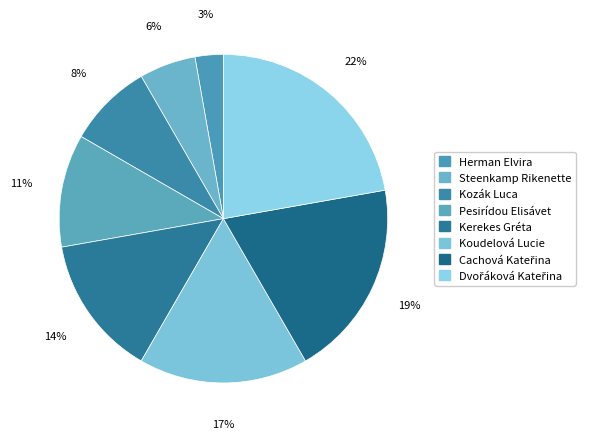

How many slices are in this pie chart?

8